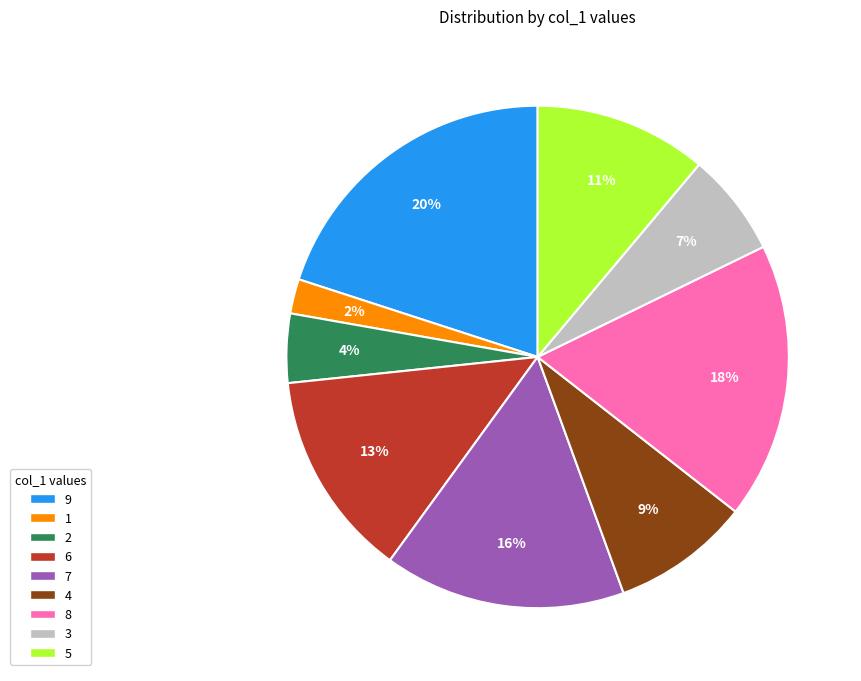

What percentage is the 9 slice, to the nearest percent?

20%